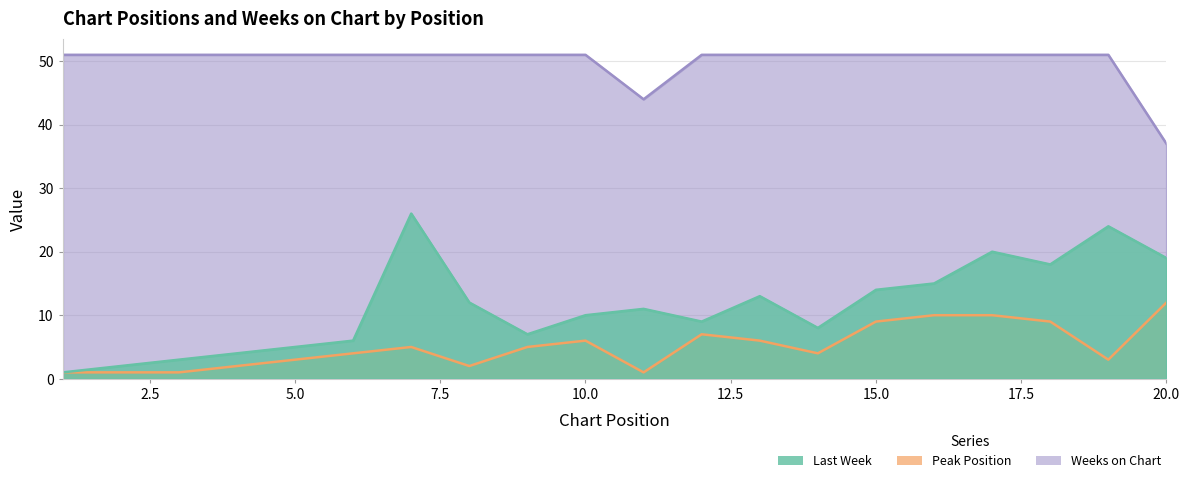

True or false: Peak Position has a value of 10 at 16.

True